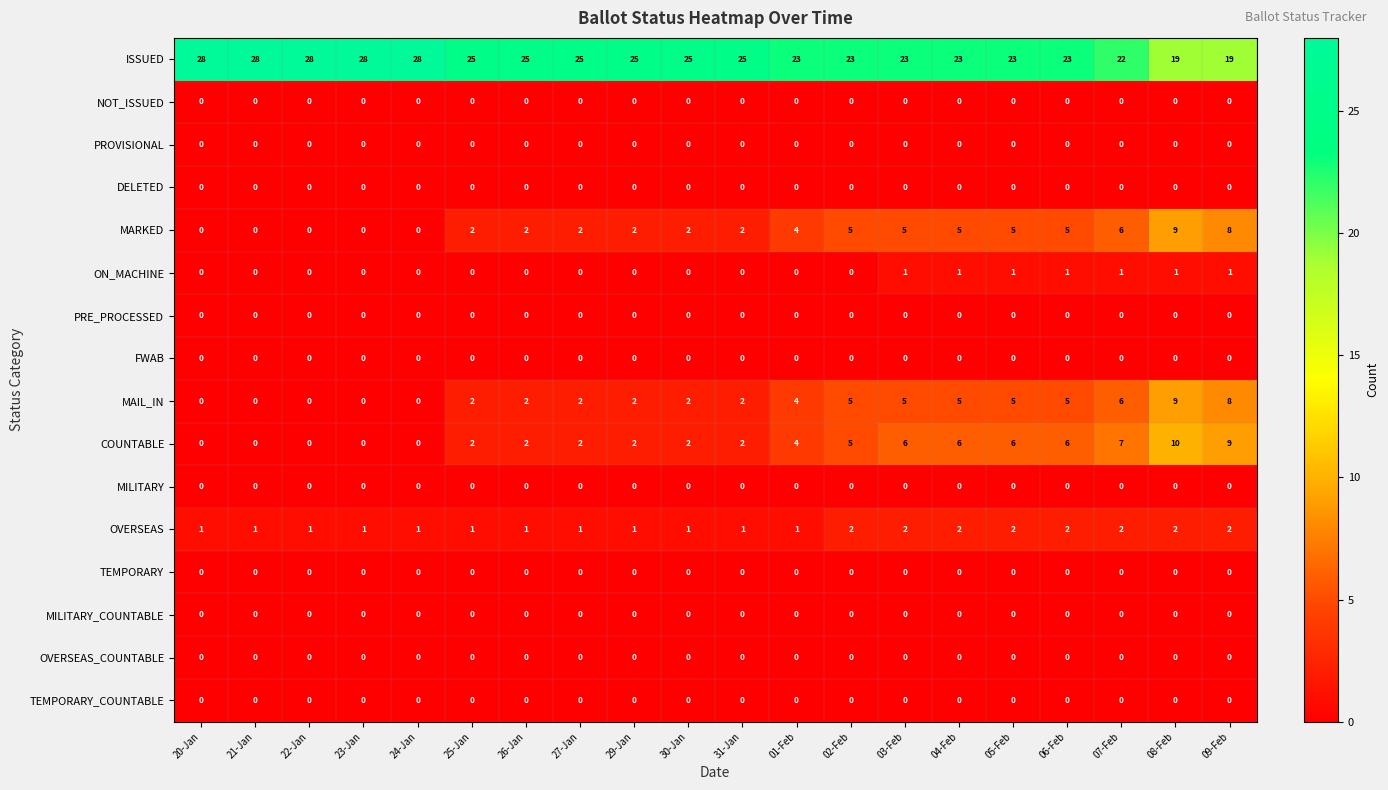

True or false: COUNTABLE has a value of 0 at 22-Jan.

True